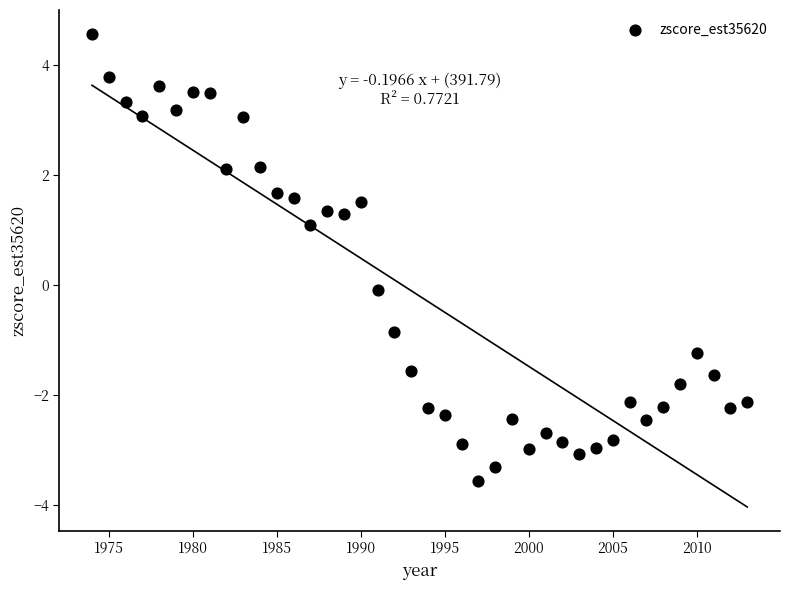

What is the range of Y values (max minus min)?

8.1